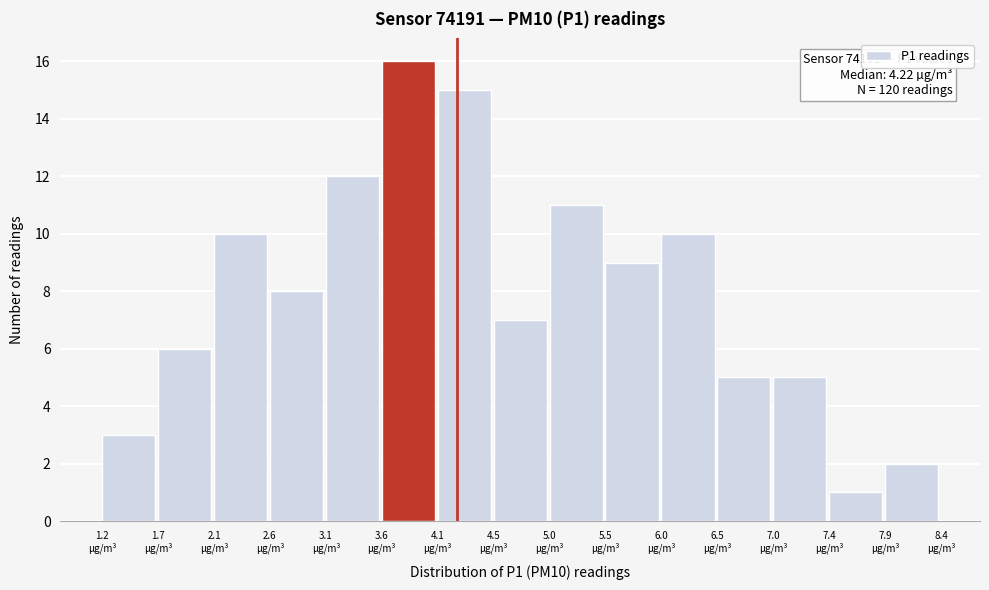

Which range on the x-axis has the tallest bar?

3.60 to 4.05